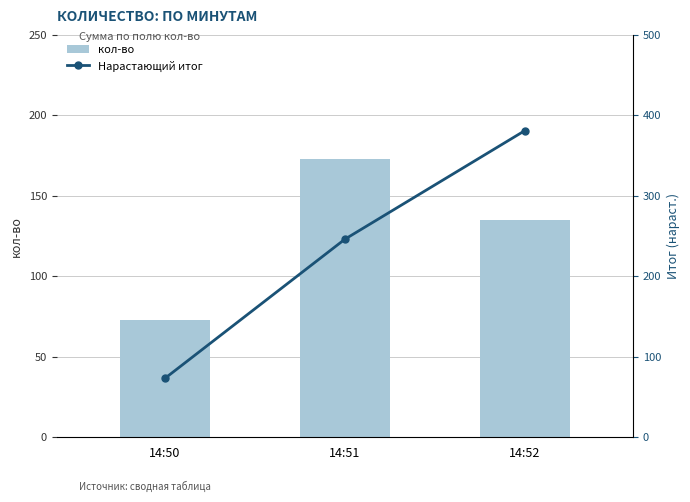

Reading left to right, extract all data points from this chart.

кол-во: 73	173	135
Нарастающий итог: 73	246	381